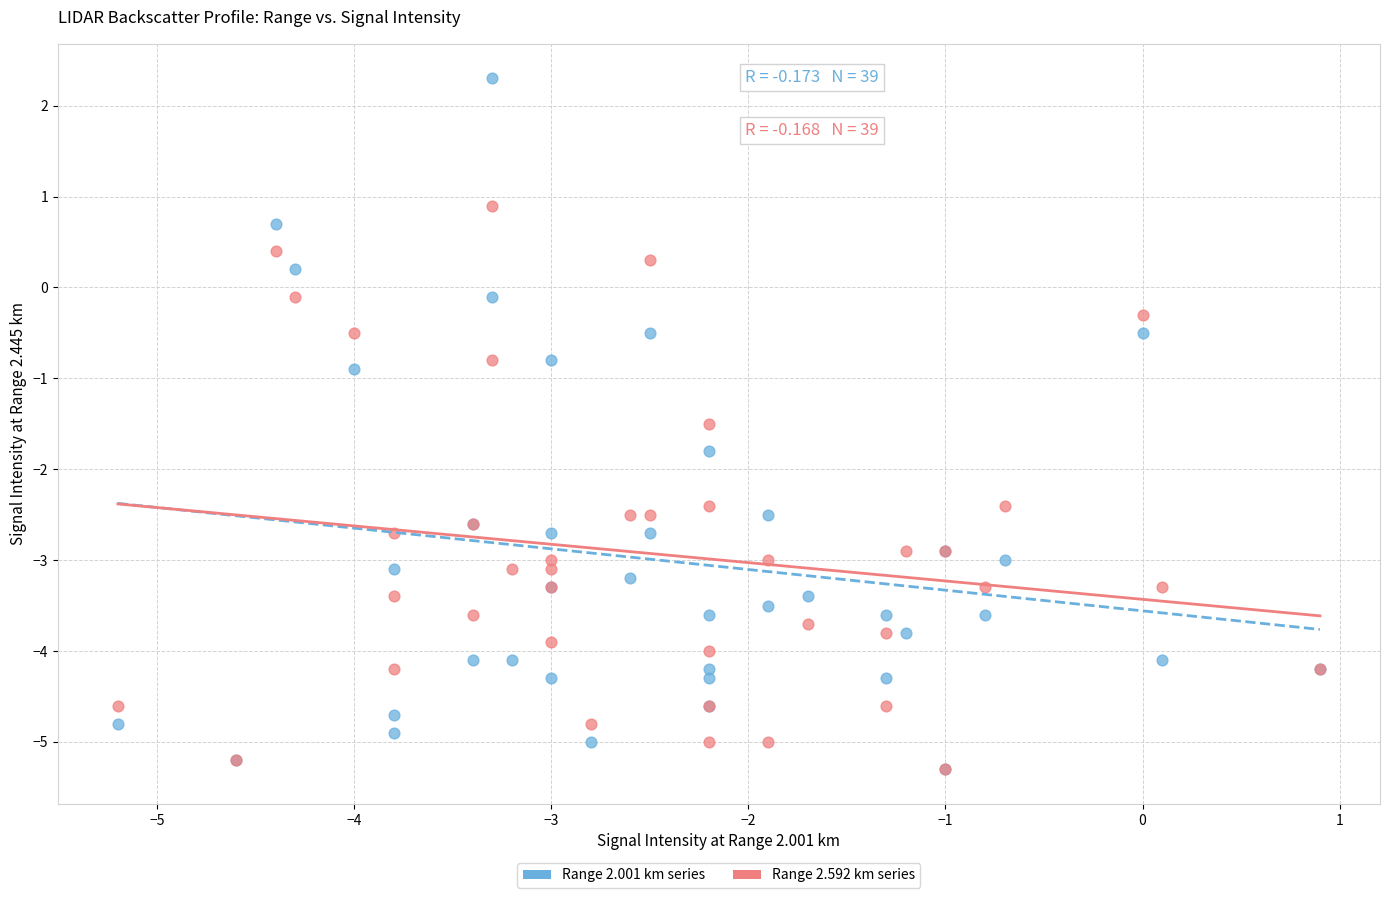

Across all series, what Y value is closest to -1?

-0.9